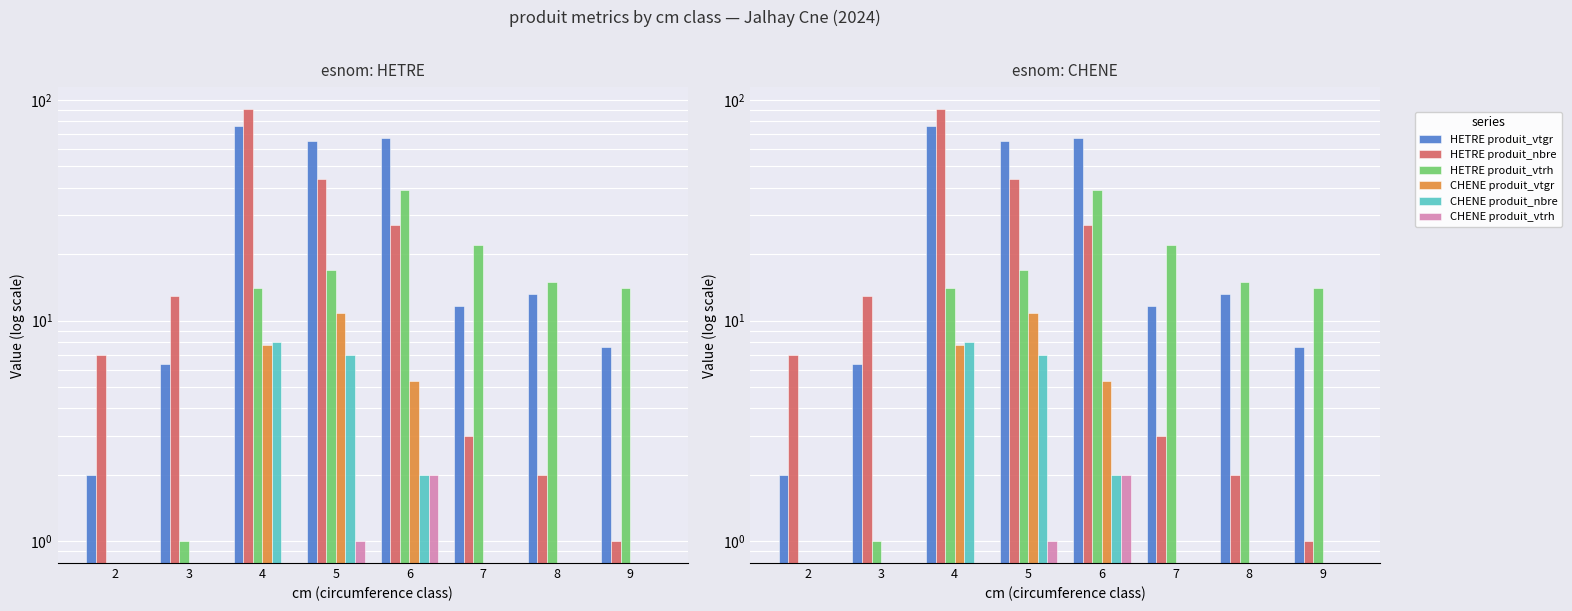

What is the average value of the HETRE produit_vtgr series?

31.2